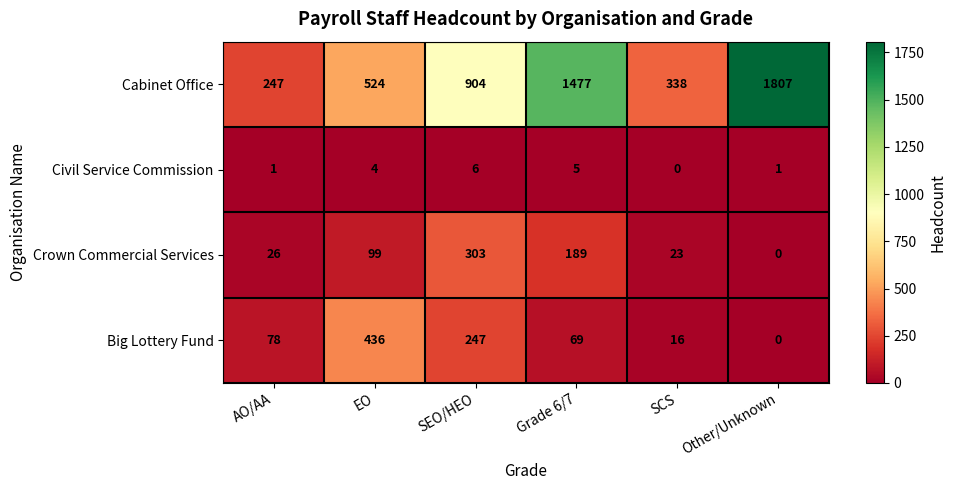

Reading left to right, extract all data points from this chart.

Cabinet Office: 247	524	904	1477	338	1807
Civil Service Commission: 1	4	6	5	0	1
Crown Commercial Services: 26	99	303	189	23	0
Big Lottery Fund: 78	436	247	69	16	0